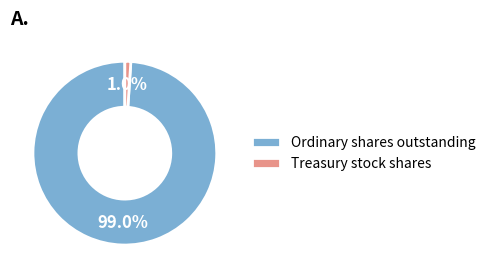

Is the sum of Treasury stock shares and Ordinary shares outstanding greater than half?

Yes